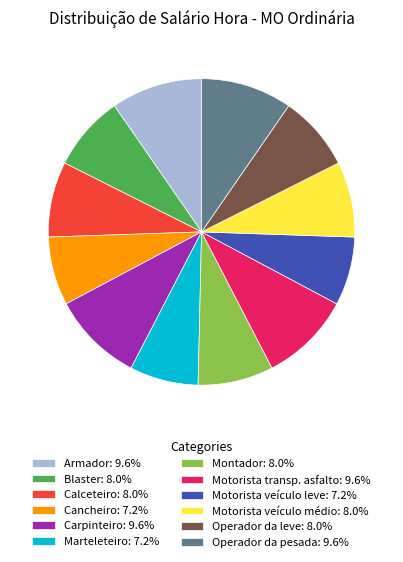

Is the sum of Operador da leve: 8.0% and Motorista transp. asfalto: 9.6% greater than half?

No